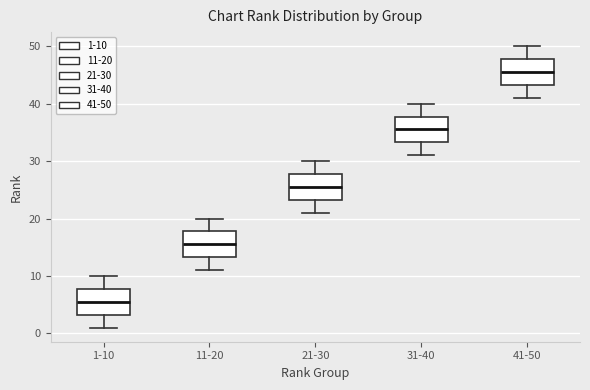

Which box has the lowest median line?

1-10